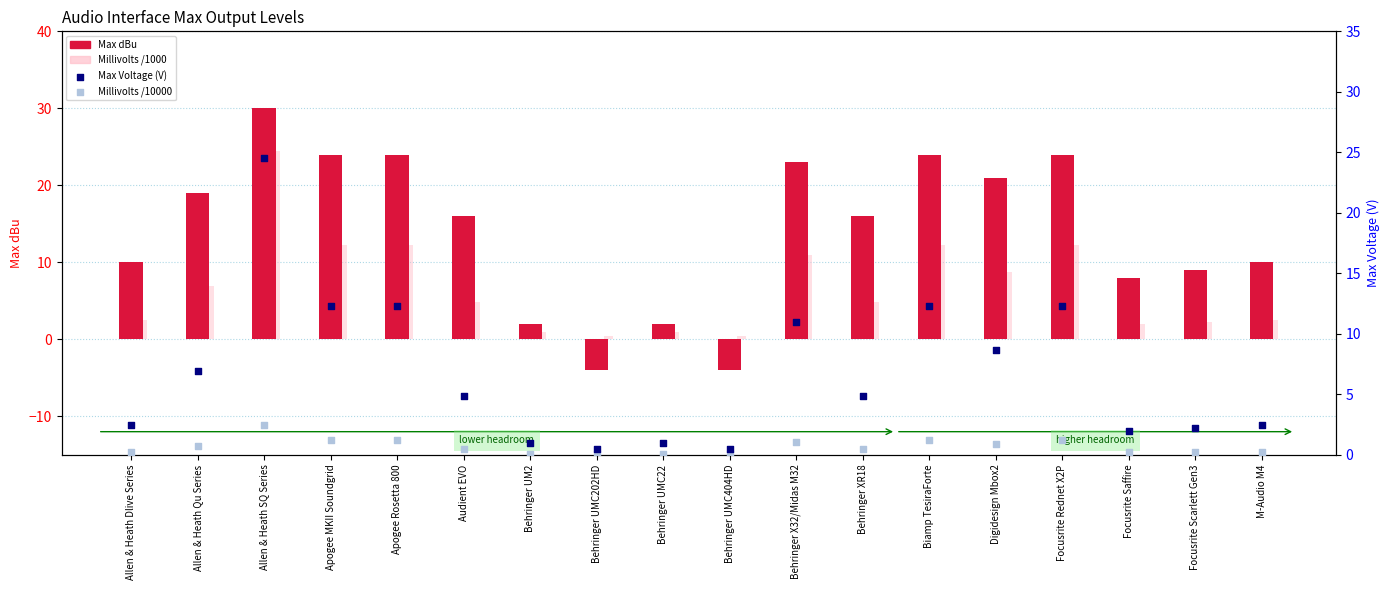

Which series has the largest Y range (max minus min)?

Max dBu